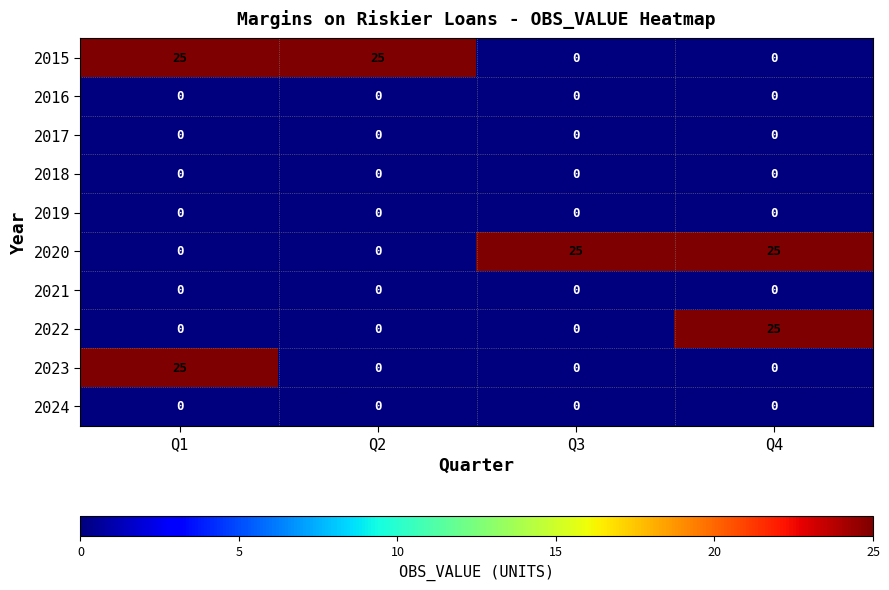

The 2023 series shows 0 at Q4. True or false?

True